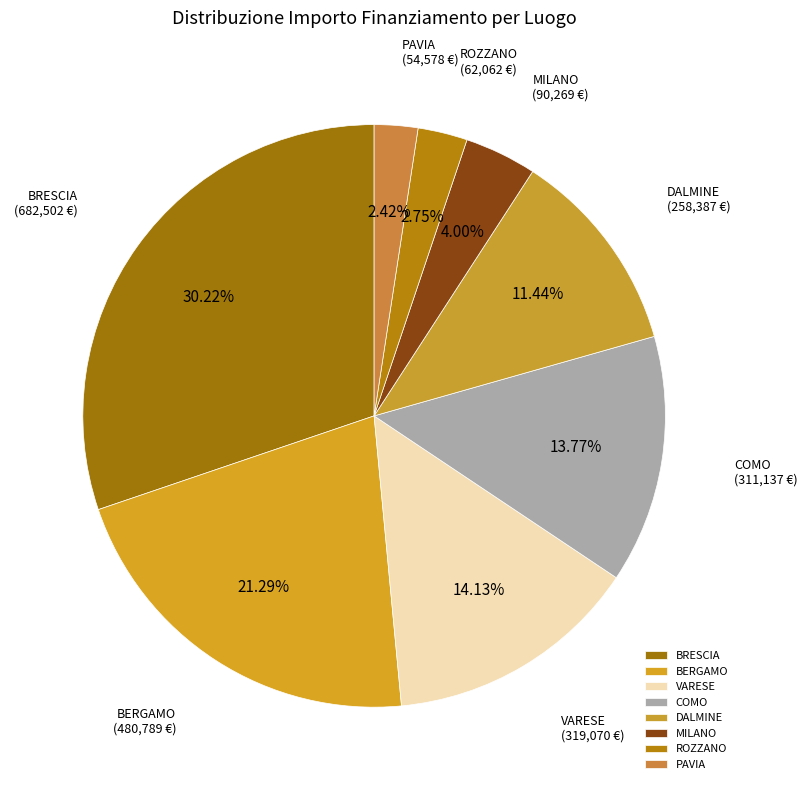

Count the number of slices in the pie.

8